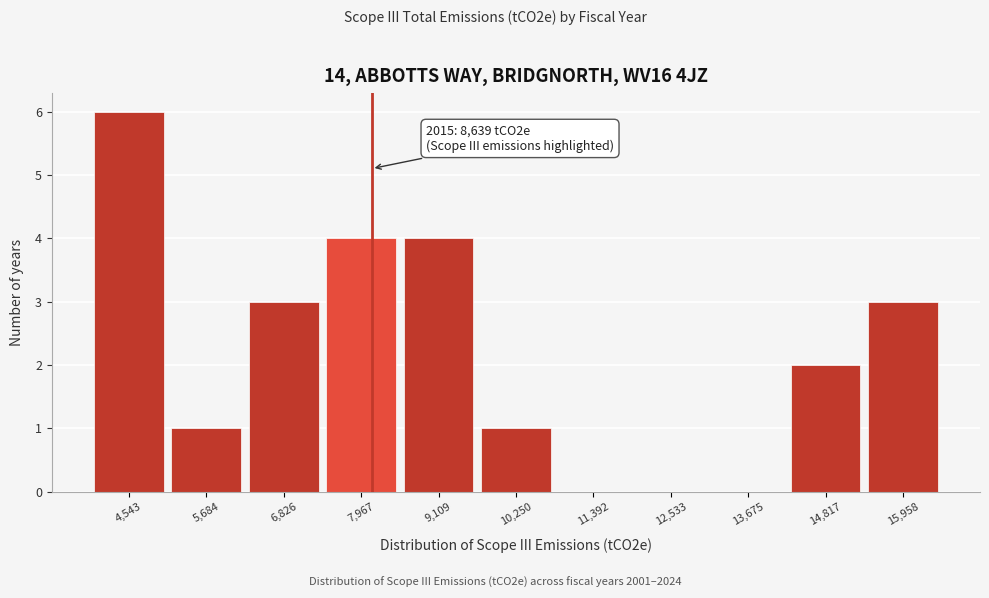

Reading left to right, transcribe all the data shown in this chart.

4,543=6	5,684=1	6,826=3	7,967=4	9,109=4	10,250=1	11,392=0	12,533=0	13,675=0	14,817=2	15,958=3